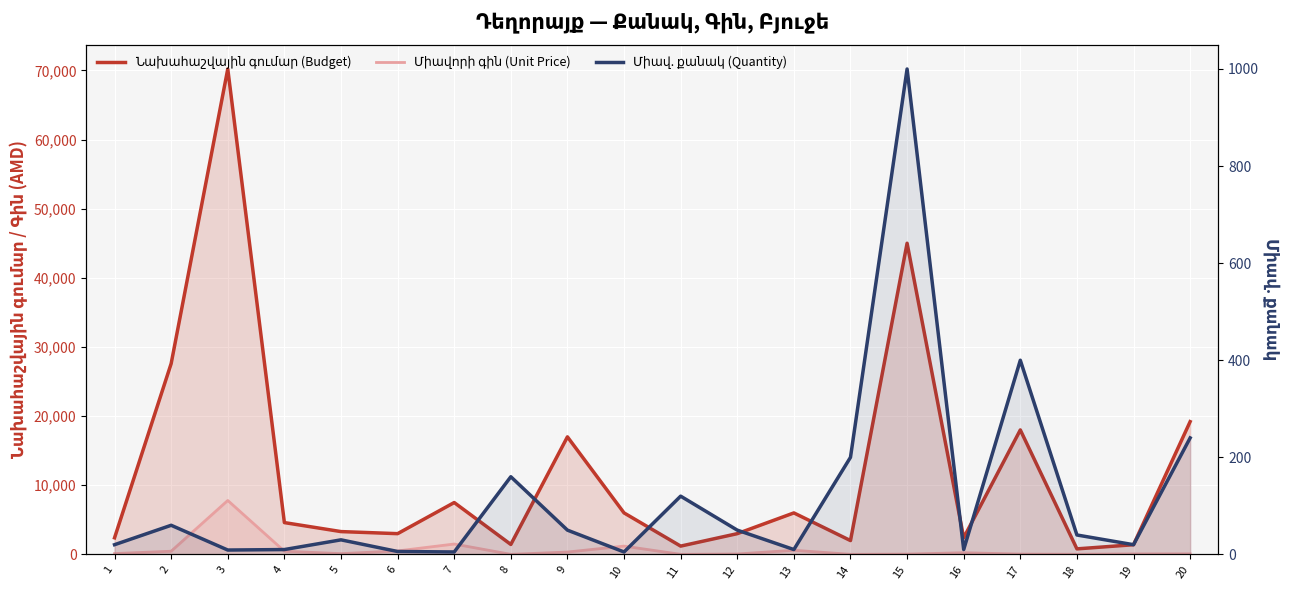

Where is the first local maximum for Միավ. քանակ (Quantity)?

2